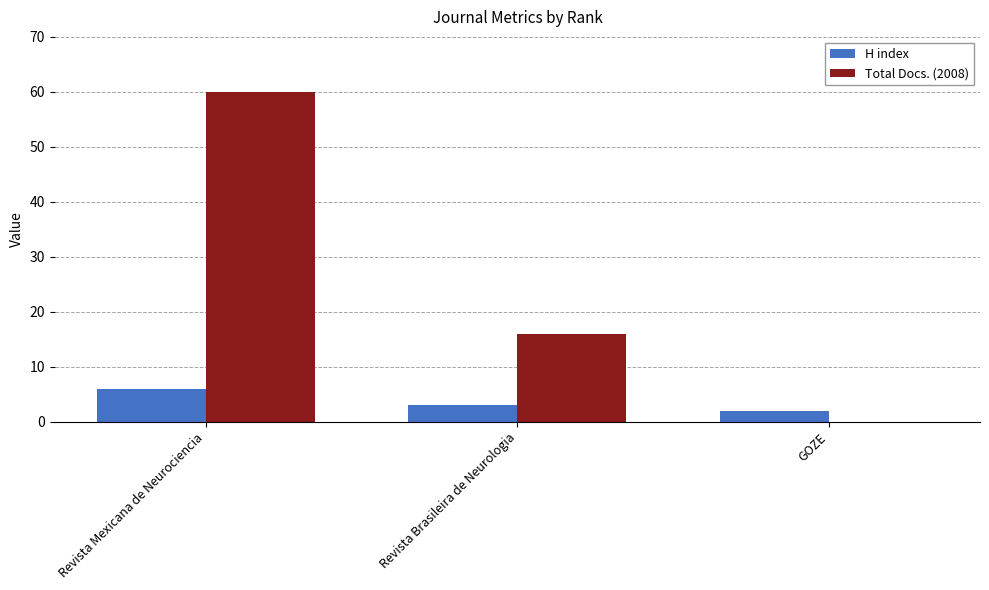

How many groups of bars are there?

3